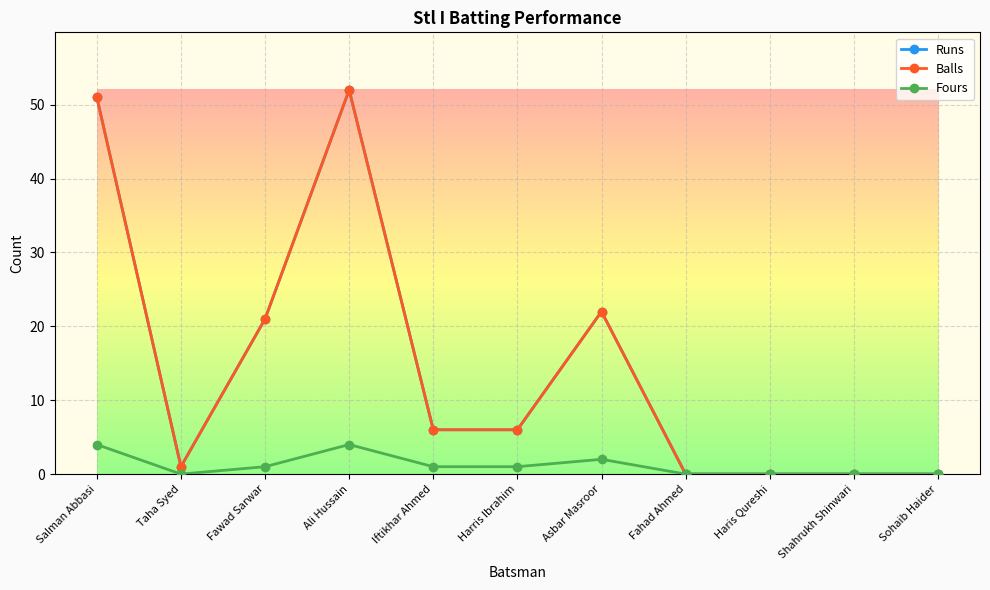

Does the chart have visible grid lines?

Yes